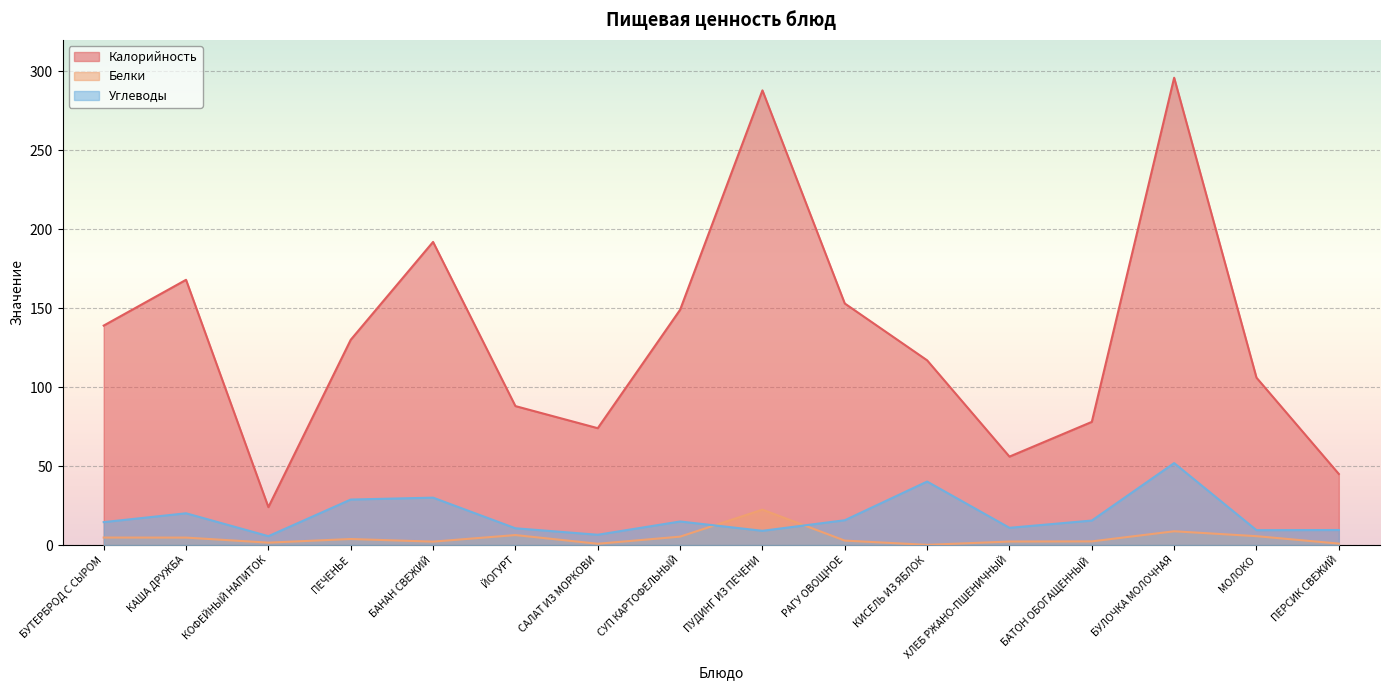

Which has a higher value, БУЛОЧКА МОЛОЧНАЯ or ХЛЕБ РЖАНО-ПШЕНИЧНЫЙ?

БУЛОЧКА МОЛОЧНАЯ